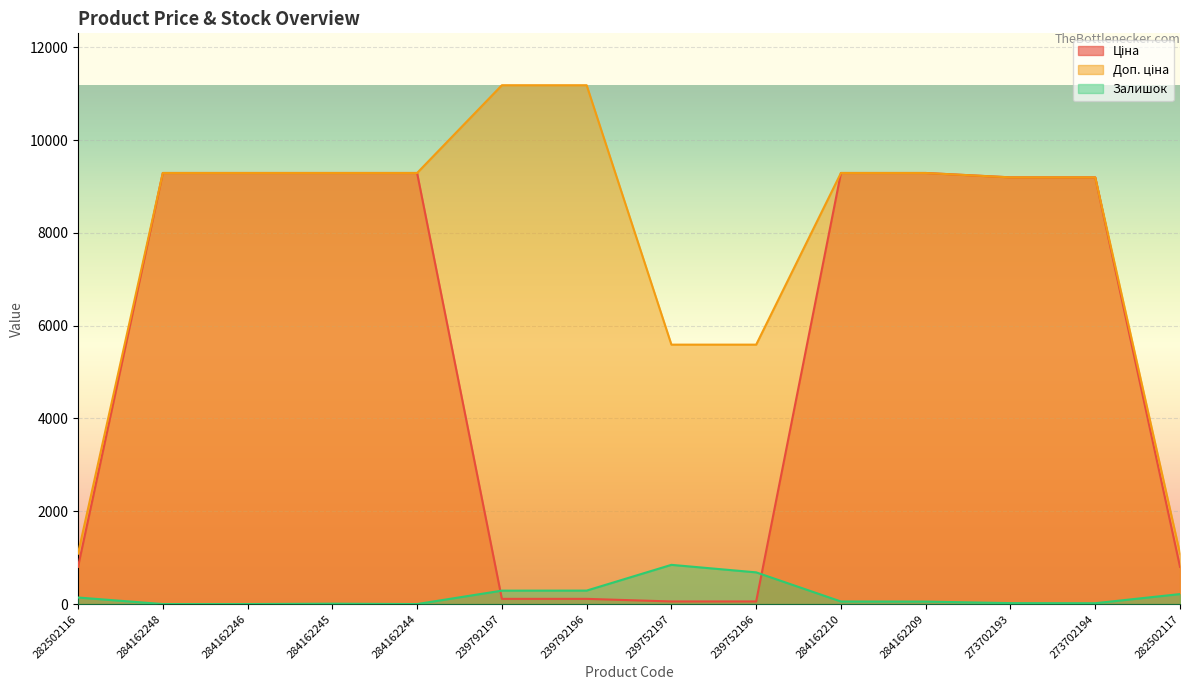

How many lines are shown in the chart?

3